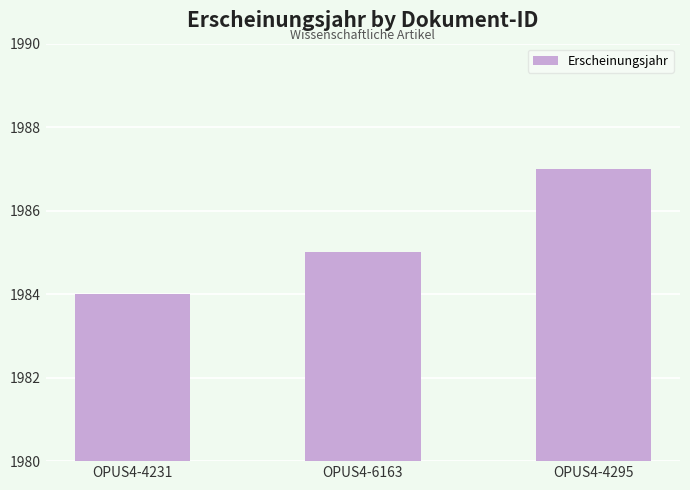

What is the minimum value shown in the chart?

1984